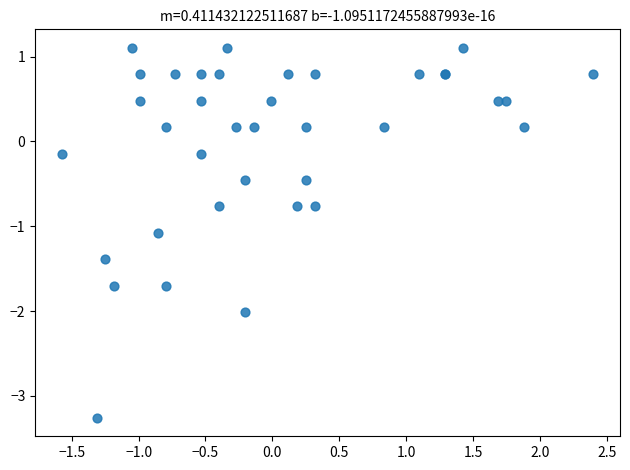

What Y value in the scatter plot is closest to -1?

-1.1